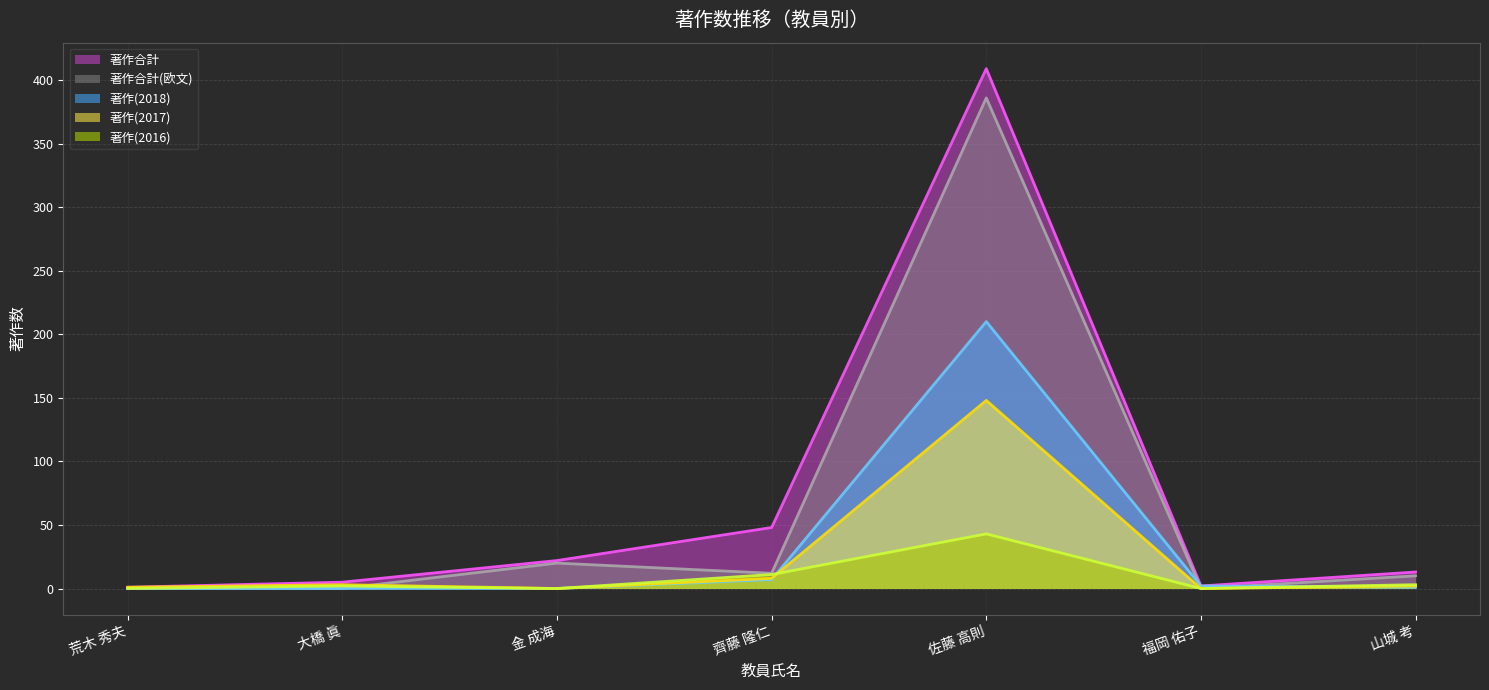

True or false: 著作合計(欧文) has a value of 20 at 金 成海.

True